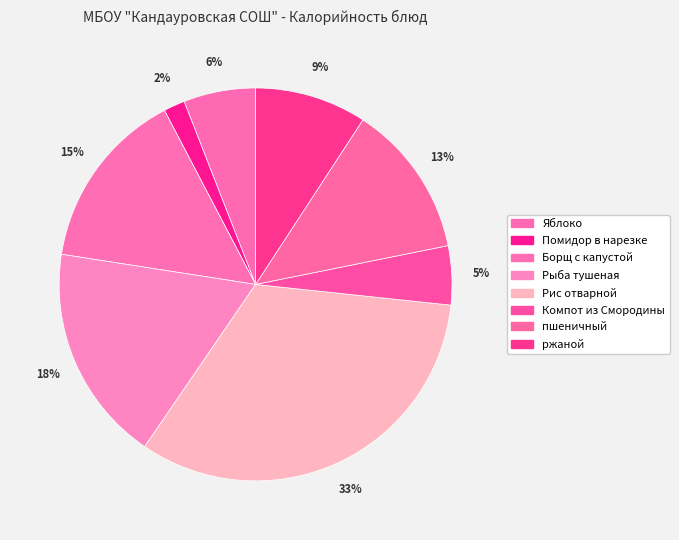

Count the number of slices in the pie.

8